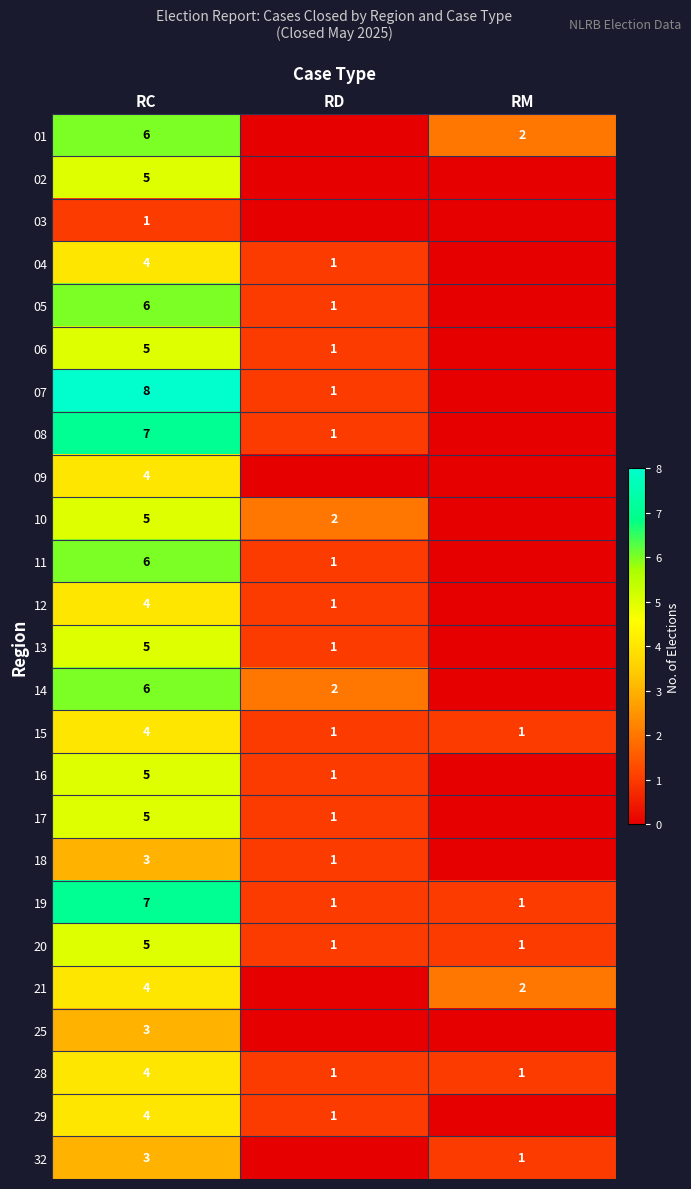

Is it true that 09 equals 6 at RC?

False